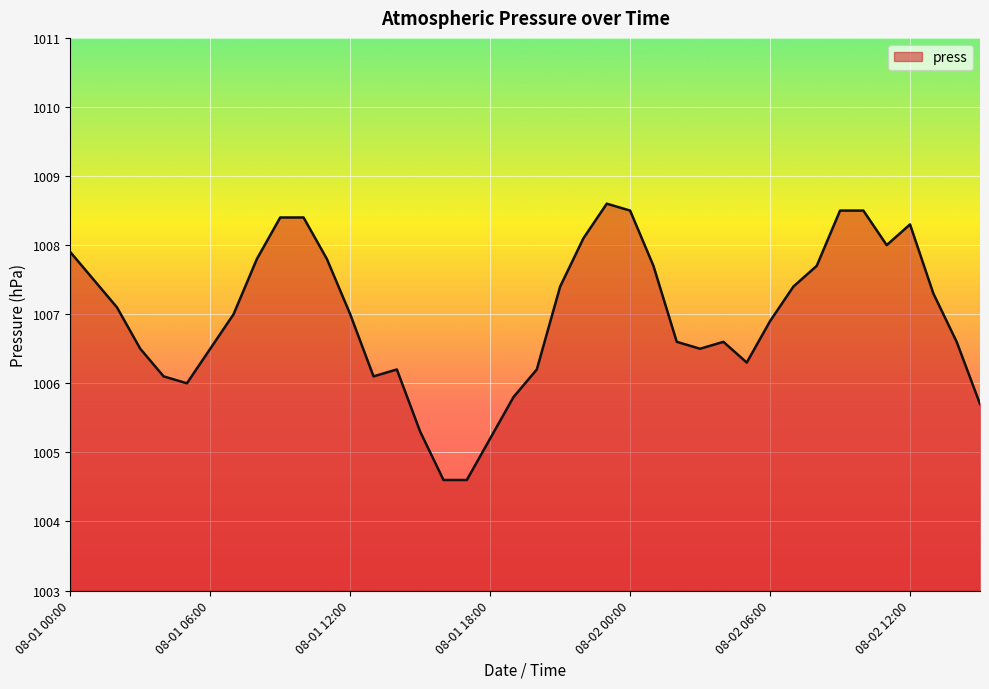

What is the maximum value shown in the chart?

1008.6